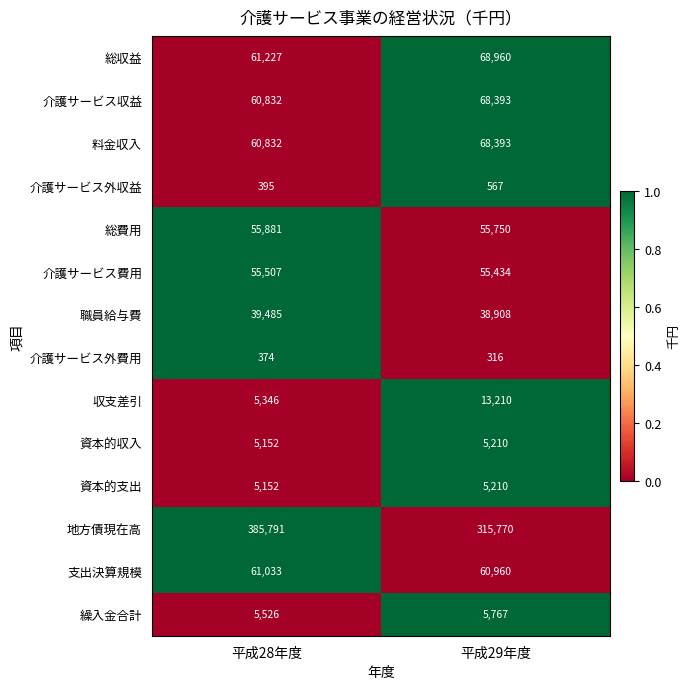

Which category has the highest value across all series?

平成28年度